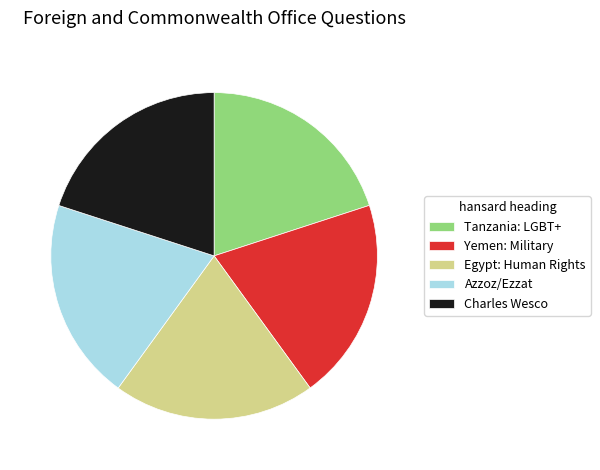

Do Azzoz/Ezzat and Charles Wesco together represent more than half of the pie?

No